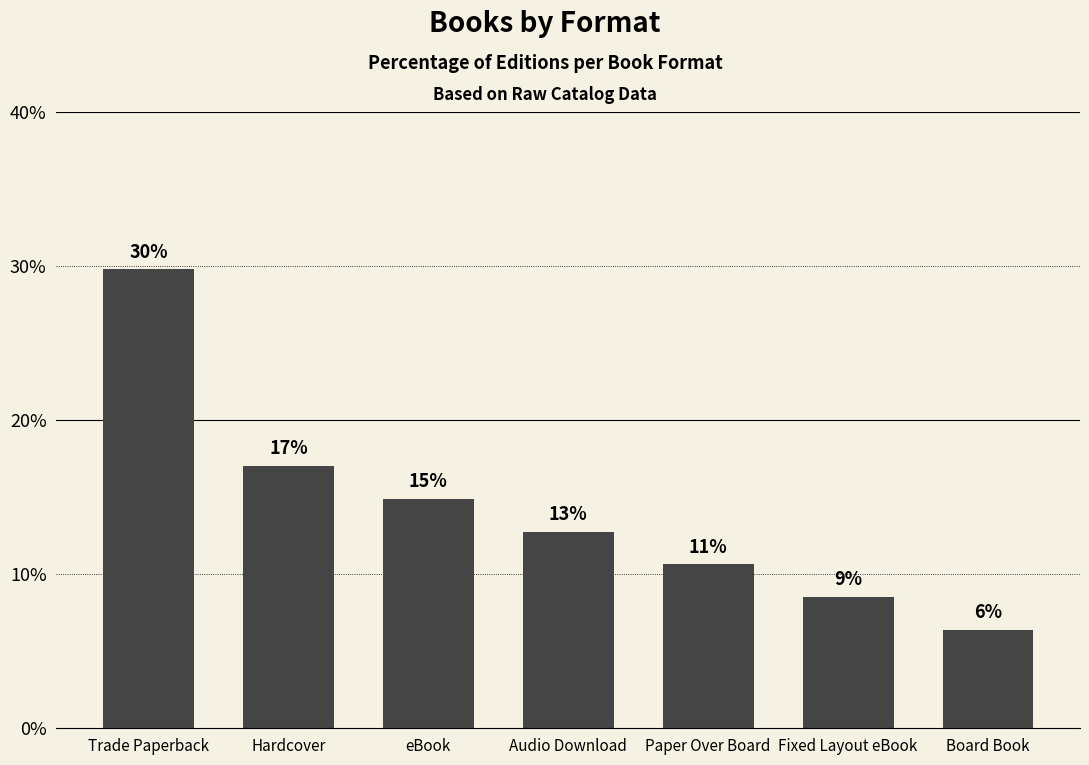

The value at Trade Paperback is 29.8. True or false?

True